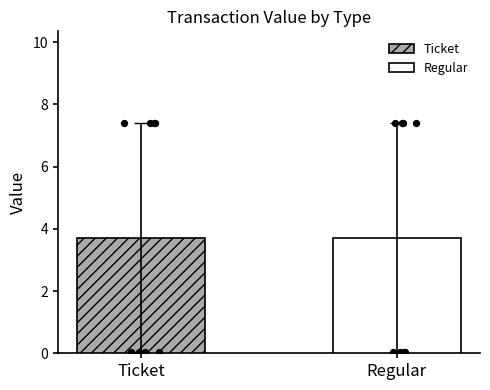

What is the change in value from 3 to 15?

+7.4